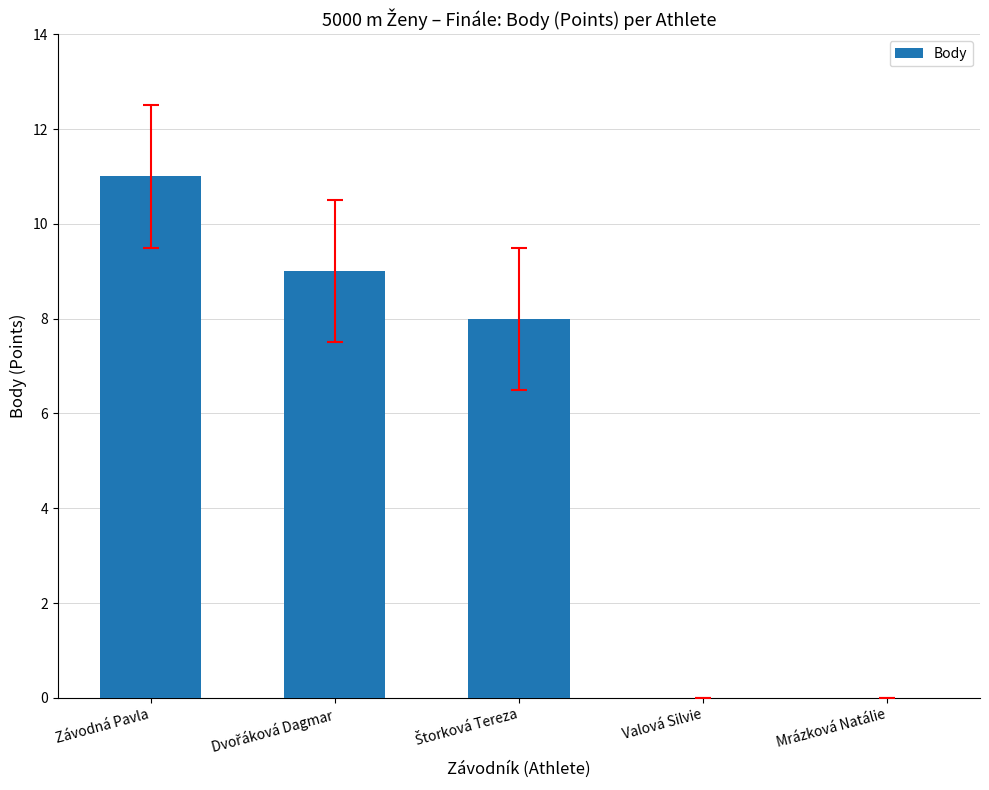

How many data points does each series have?

5